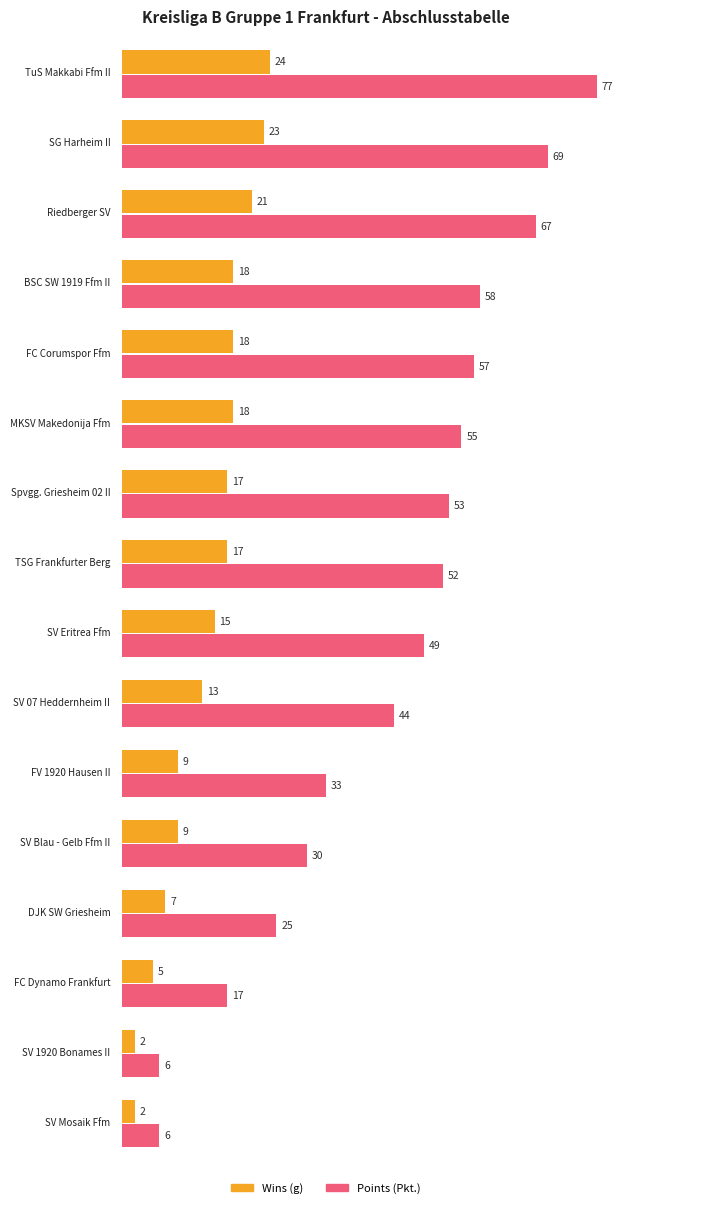

Is the value of g at SV Eritrea Ffm greater than the value of Pkt. at TuS Makkabi Ffm II?

No